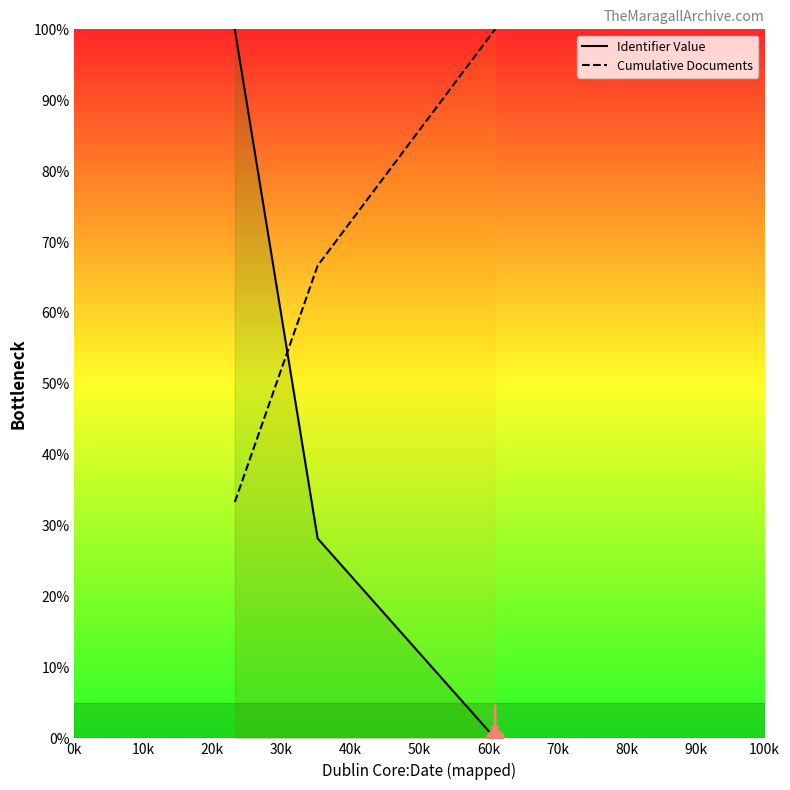

What is the sum of all Identifier Value values?

128.2